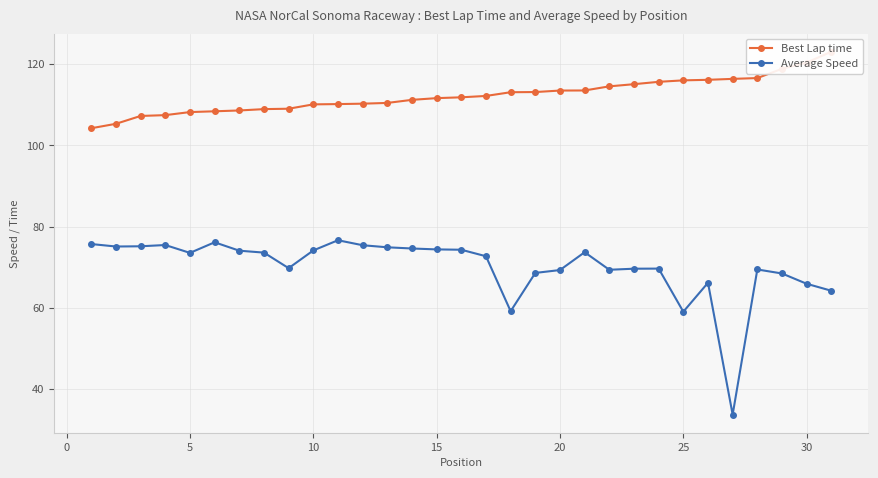

What is the minimum value shown in the chart?

33.7